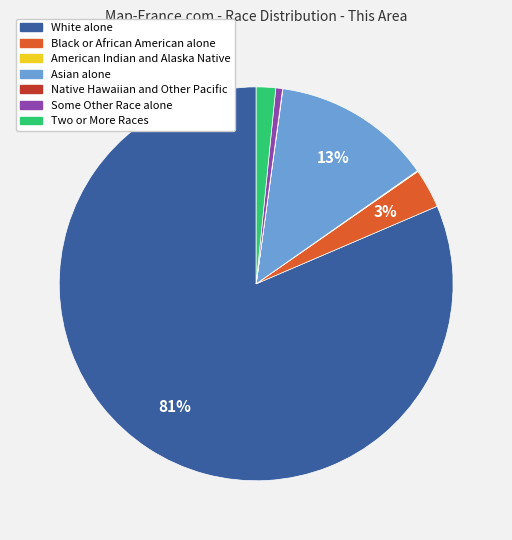

Is it true that Two or More Races is 2% of the pie?

True